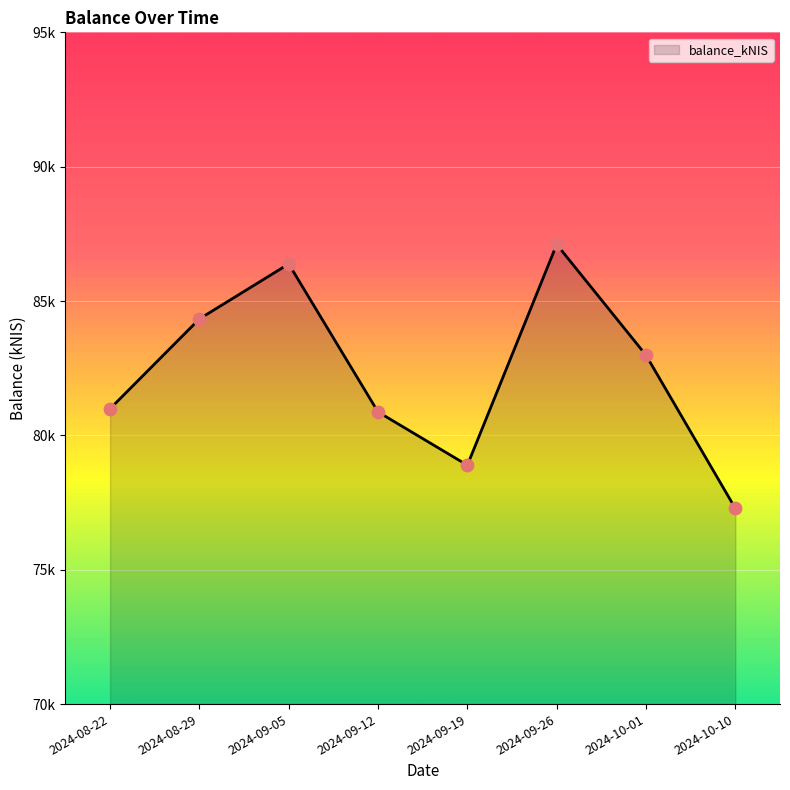

Is this an area chart (filled region under the line)?

Yes